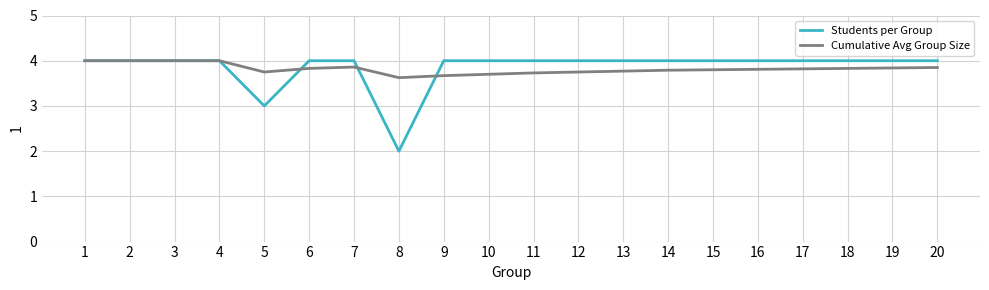

Which series has the widest spread of values?

Students per Group